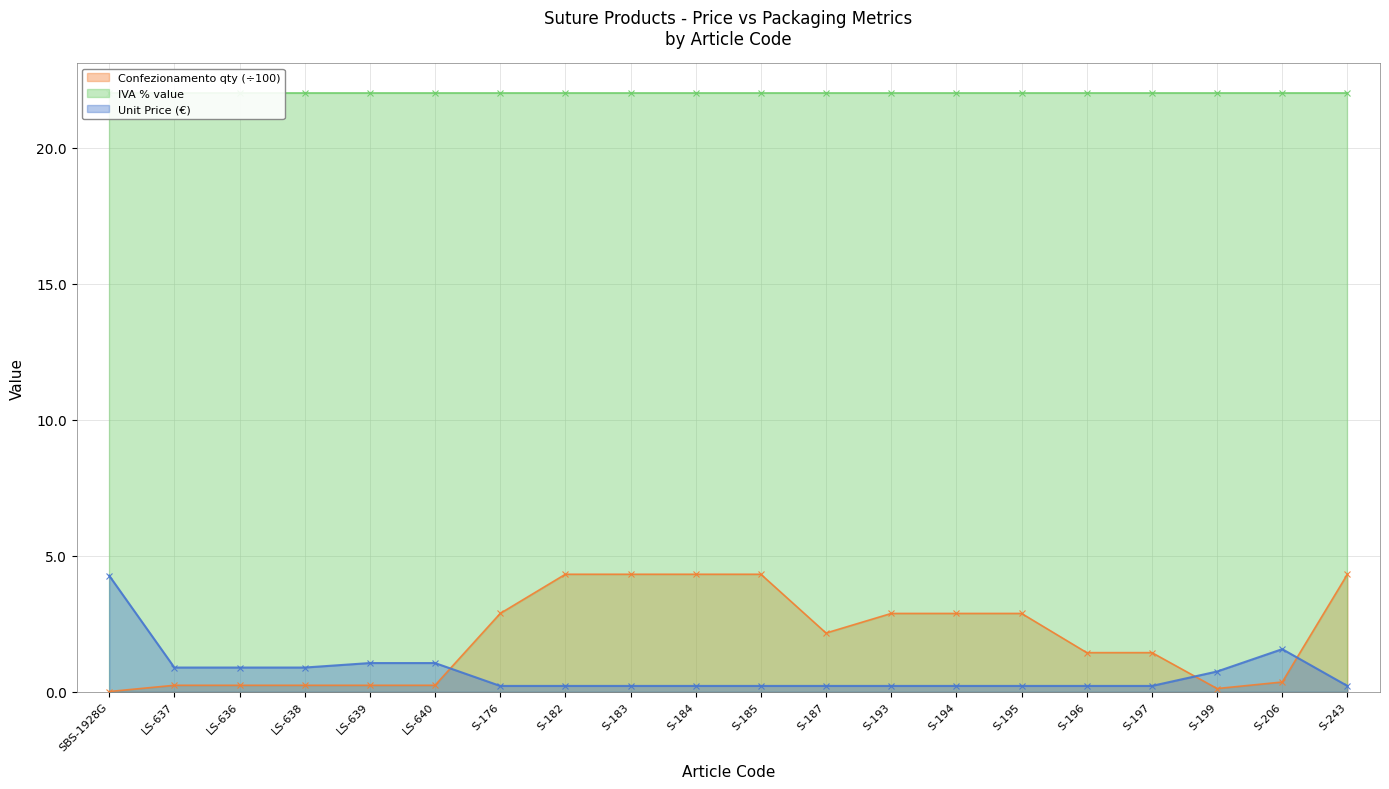

What are all the series names shown in the legend?

Confezionamento qty (÷100) line, IVA % line, Unit Price (€) line